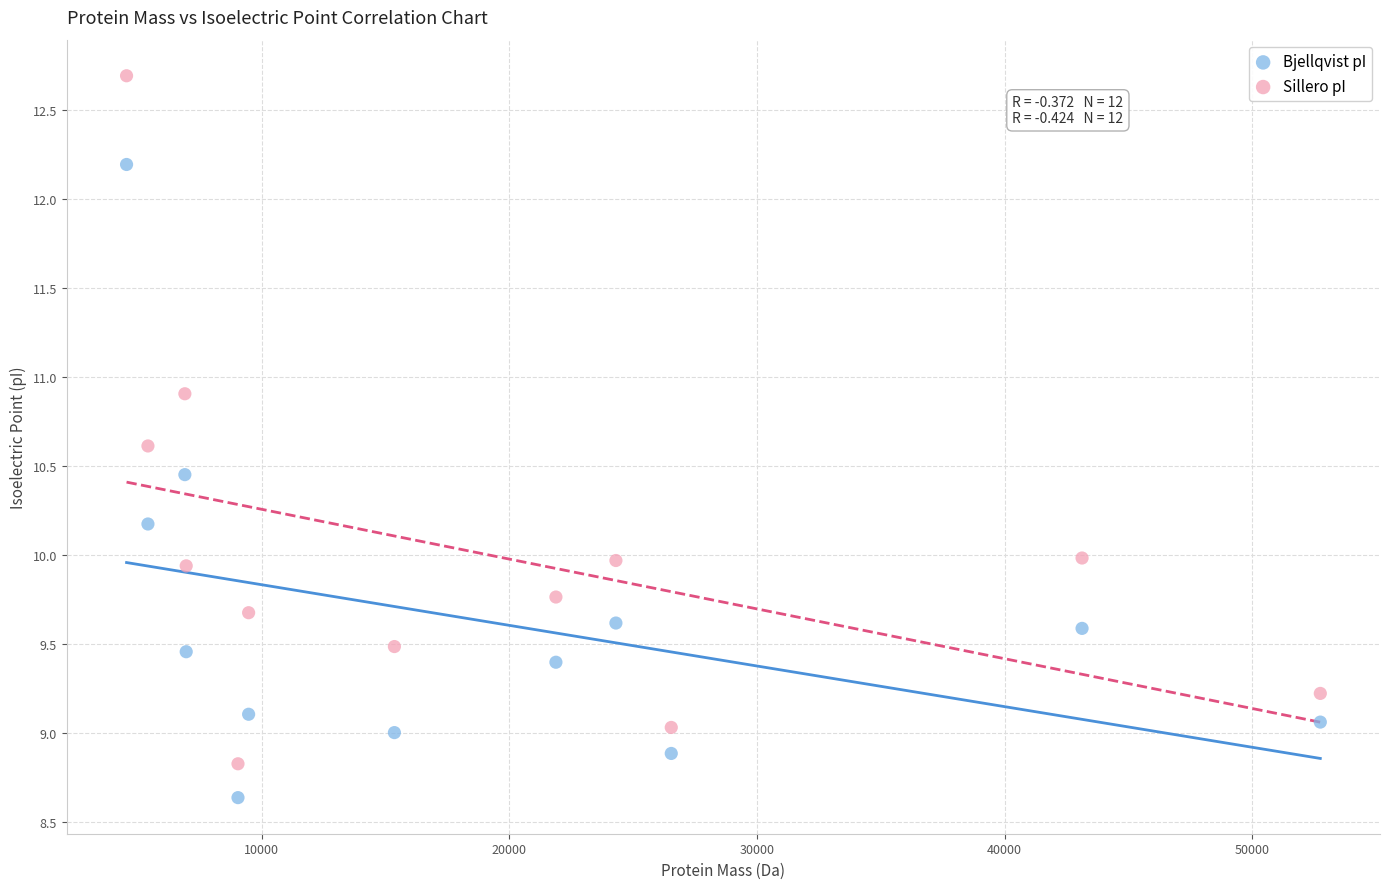

Across all data points, what is the range of X values (max minus min)?

48190.7